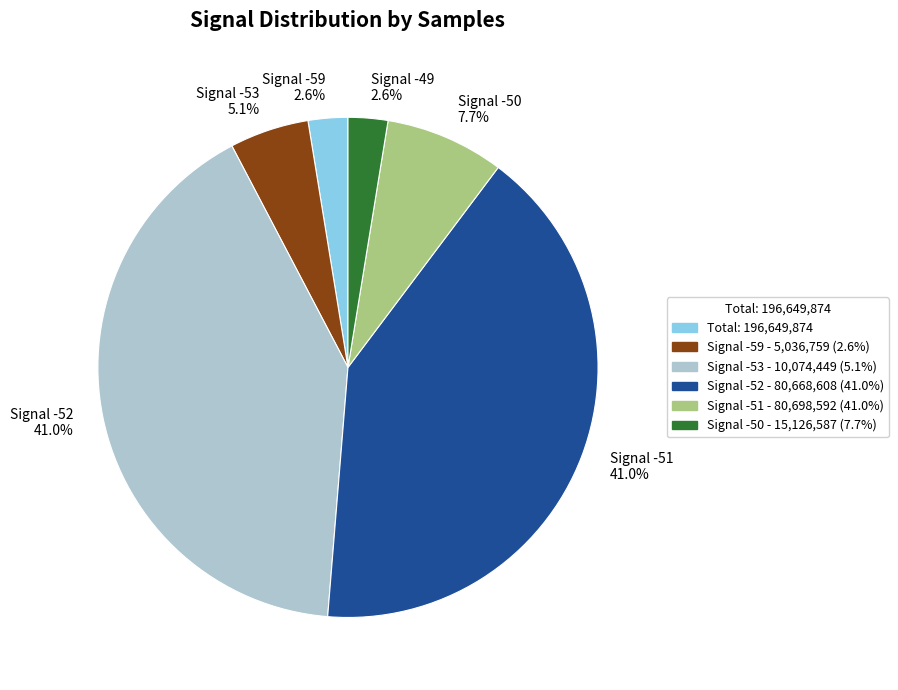

Is Signal -52 41.0% the majority of the pie?

No